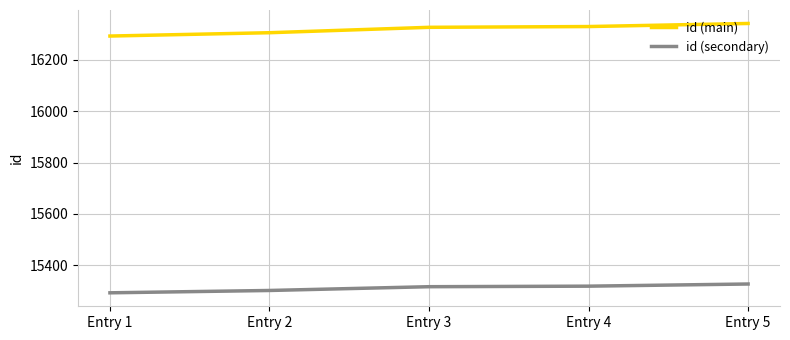

True or false: id (main) and id (secondary) cross at least once.

False